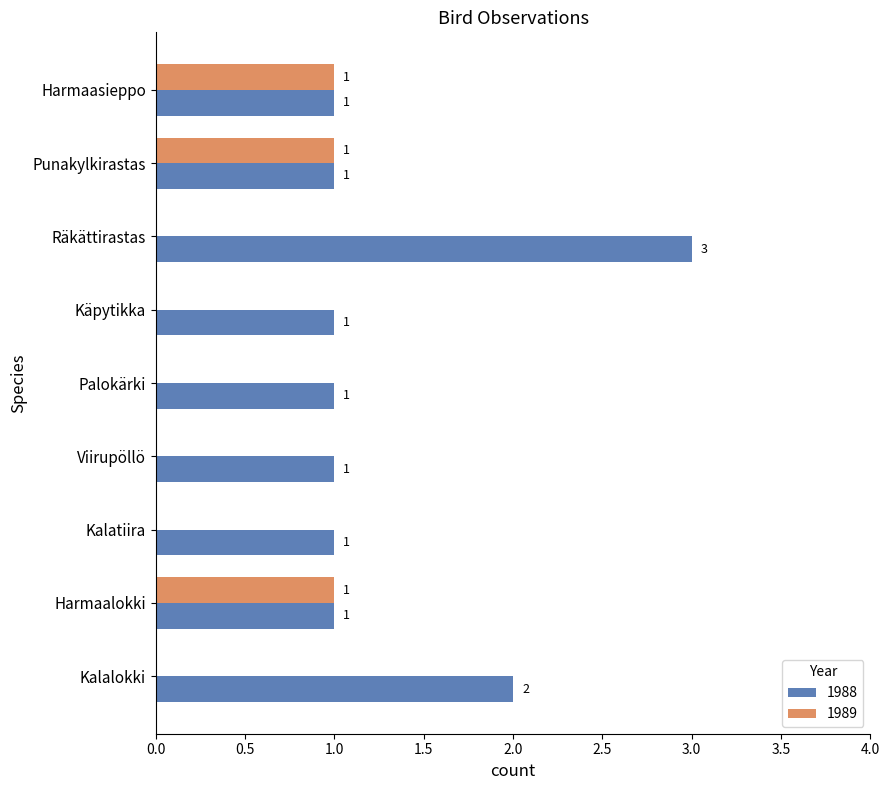

What is the greatest value displayed?

3